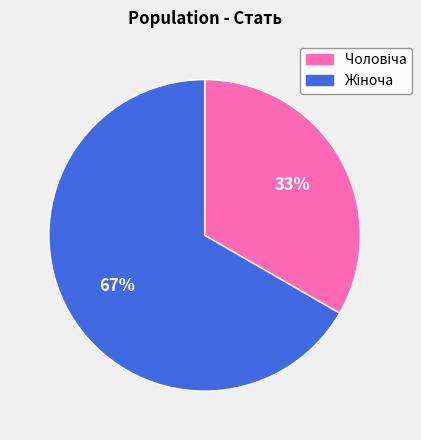

To the nearest percent, what is the average slice percentage?

50%